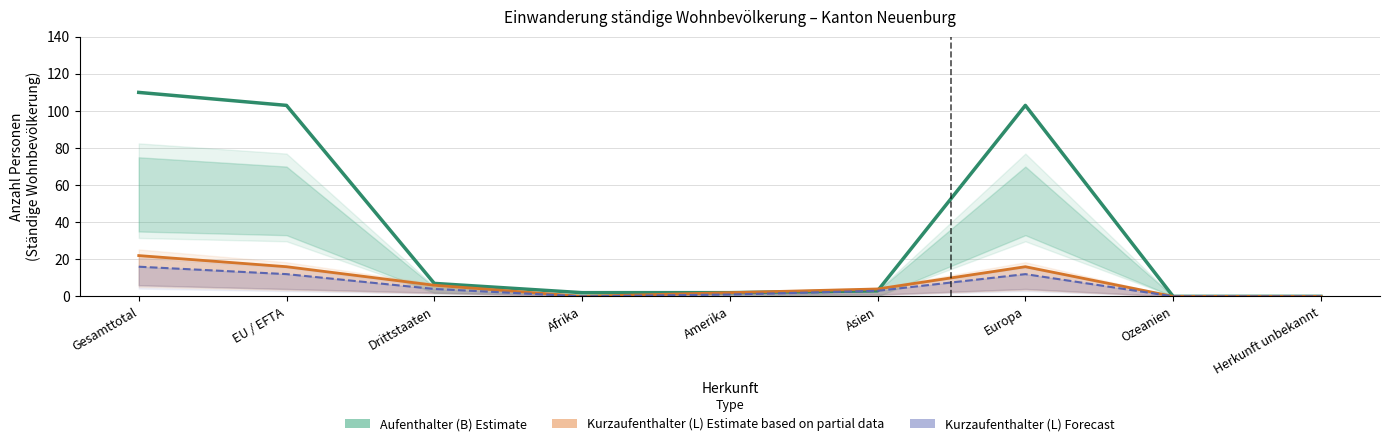

The Kurzaufenthalter (L) Forecast series shows 1 at Amerika. True or false?

False